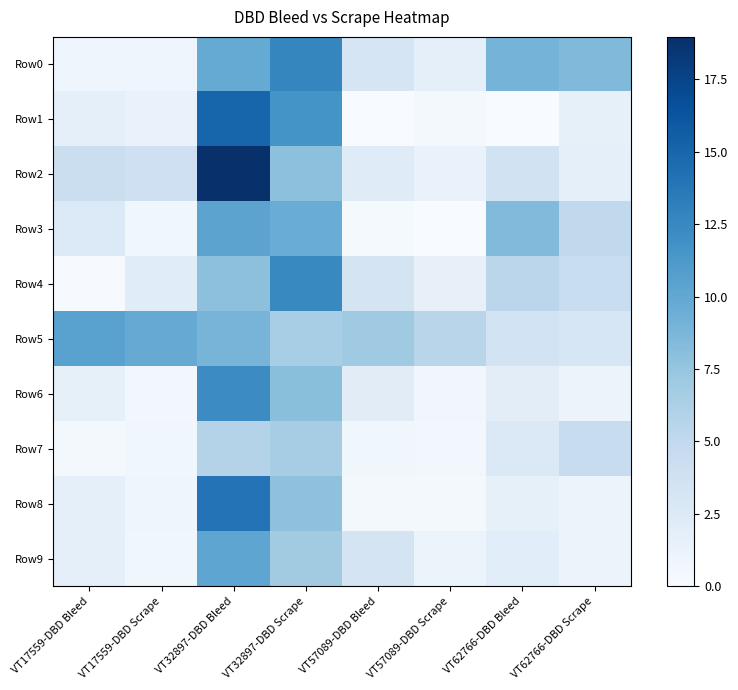

Reading left to right, extract all data points from this chart.

Row0: VT17559-DBD Bleed=0.8	VT17559-DBD Scrape=0.8	VT32897-DBD Bleed=9.8	VT32897-DBD Scrape=12.7	VT57089-DBD Bleed=3.2	VT57089-DBD Scrape=1.7	VT62766-DBD Bleed=9.0	VT62766-DBD Scrape=8.5
Row1: VT17559-DBD Bleed=1.7	VT17559-DBD Scrape=1.3	VT32897-DBD Bleed=15.1	VT32897-DBD Scrape=11.7	VT57089-DBD Bleed=0.0	VT57089-DBD Scrape=0.3	VT62766-DBD Bleed=0.0	VT62766-DBD Scrape=1.6
Row2: VT17559-DBD Bleed=4.2	VT17559-DBD Scrape=4.0	VT32897-DBD Bleed=19.0	VT32897-DBD Scrape=7.9	VT57089-DBD Bleed=2.3	VT57089-DBD Scrape=1.3	VT62766-DBD Bleed=3.6	VT62766-DBD Scrape=1.6
Row3: VT17559-DBD Bleed=2.6	VT17559-DBD Scrape=0.7	VT32897-DBD Bleed=10.4	VT32897-DBD Scrape=9.6	VT57089-DBD Bleed=0.3	VT57089-DBD Scrape=0.0	VT62766-DBD Bleed=8.4	VT62766-DBD Scrape=5.0
Row4: VT17559-DBD Bleed=0.1	VT17559-DBD Scrape=2.2	VT32897-DBD Bleed=7.9	VT32897-DBD Scrape=12.5	VT57089-DBD Bleed=3.3	VT57089-DBD Scrape=1.5	VT62766-DBD Bleed=5.3	VT62766-DBD Scrape=4.4
Row5: VT17559-DBD Bleed=10.5	VT17559-DBD Scrape=9.8	VT32897-DBD Bleed=8.9	VT32897-DBD Scrape=6.6	VT57089-DBD Bleed=7.0	VT57089-DBD Scrape=5.5	VT62766-DBD Bleed=3.5	VT62766-DBD Scrape=3.1
Row6: VT17559-DBD Bleed=1.6	VT17559-DBD Scrape=0.6	VT32897-DBD Bleed=12.3	VT32897-DBD Scrape=8.0	VT57089-DBD Bleed=2.1	VT57089-DBD Scrape=0.7	VT62766-DBD Bleed=2.0	VT62766-DBD Scrape=1.1
Row7: VT17559-DBD Bleed=0.4	VT17559-DBD Scrape=0.7	VT32897-DBD Bleed=5.8	VT32897-DBD Scrape=6.6	VT57089-DBD Bleed=0.7	VT57089-DBD Scrape=0.6	VT62766-DBD Bleed=2.6	VT62766-DBD Scrape=4.5
Row8: VT17559-DBD Bleed=1.8	VT17559-DBD Scrape=0.8	VT32897-DBD Bleed=14.0	VT32897-DBD Scrape=7.8	VT57089-DBD Bleed=0.4	VT57089-DBD Scrape=0.3	VT62766-DBD Bleed=1.6	VT62766-DBD Scrape=1.0
Row9: VT17559-DBD Bleed=1.8	VT17559-DBD Scrape=0.7	VT32897-DBD Bleed=10.2	VT32897-DBD Scrape=6.9	VT57089-DBD Bleed=3.3	VT57089-DBD Scrape=1.0	VT62766-DBD Bleed=2.0	VT62766-DBD Scrape=1.1